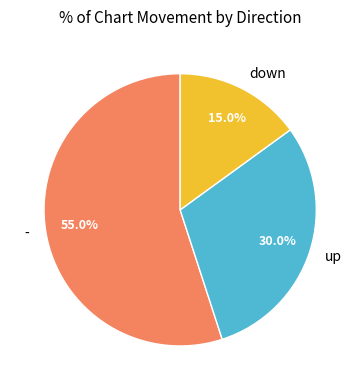

Count the number of slices in the pie.

3